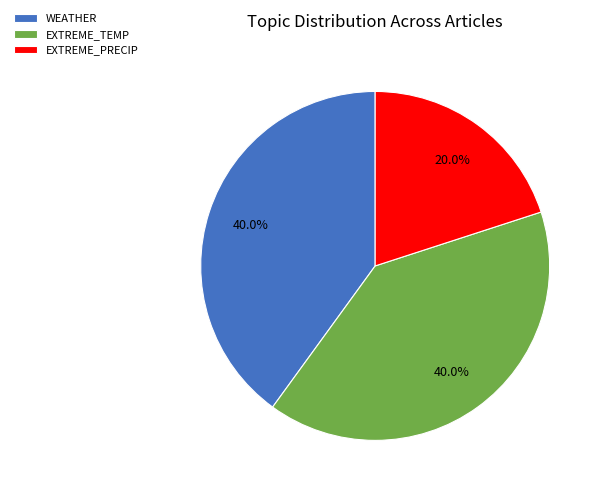

Combined, do WEATHER and EXTREME_TEMP account for over 50%?

Yes